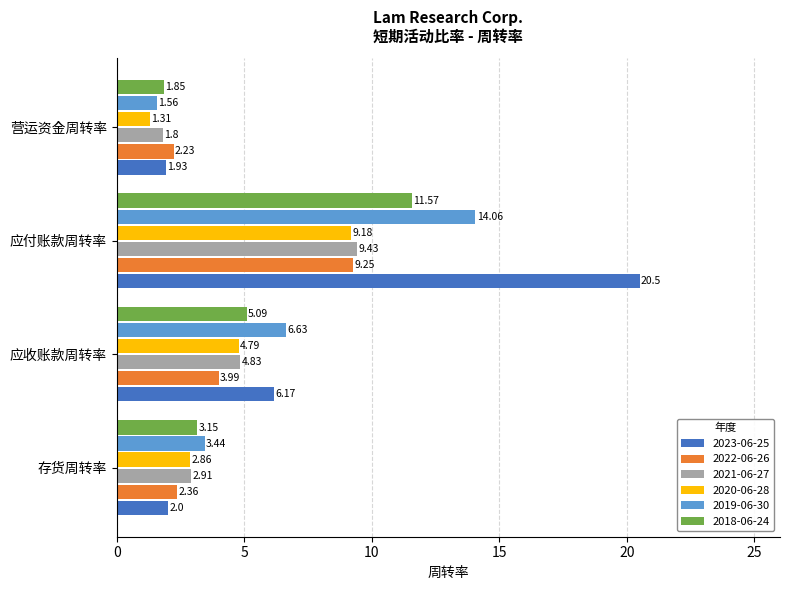

Rank the series at 存货周转率 from lowest to highest value.

2023-06-25, 2022-06-26, 2020-06-28, 2021-06-27, 2018-06-24, 2019-06-30